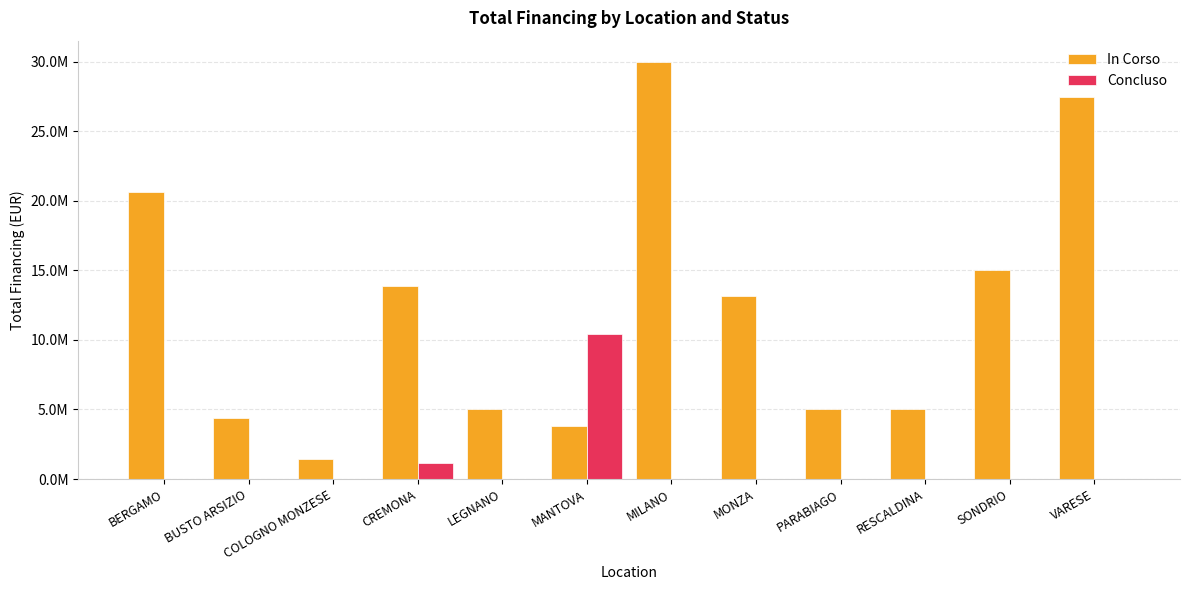

What are all the series names shown in the legend?

In Corso, Concluso